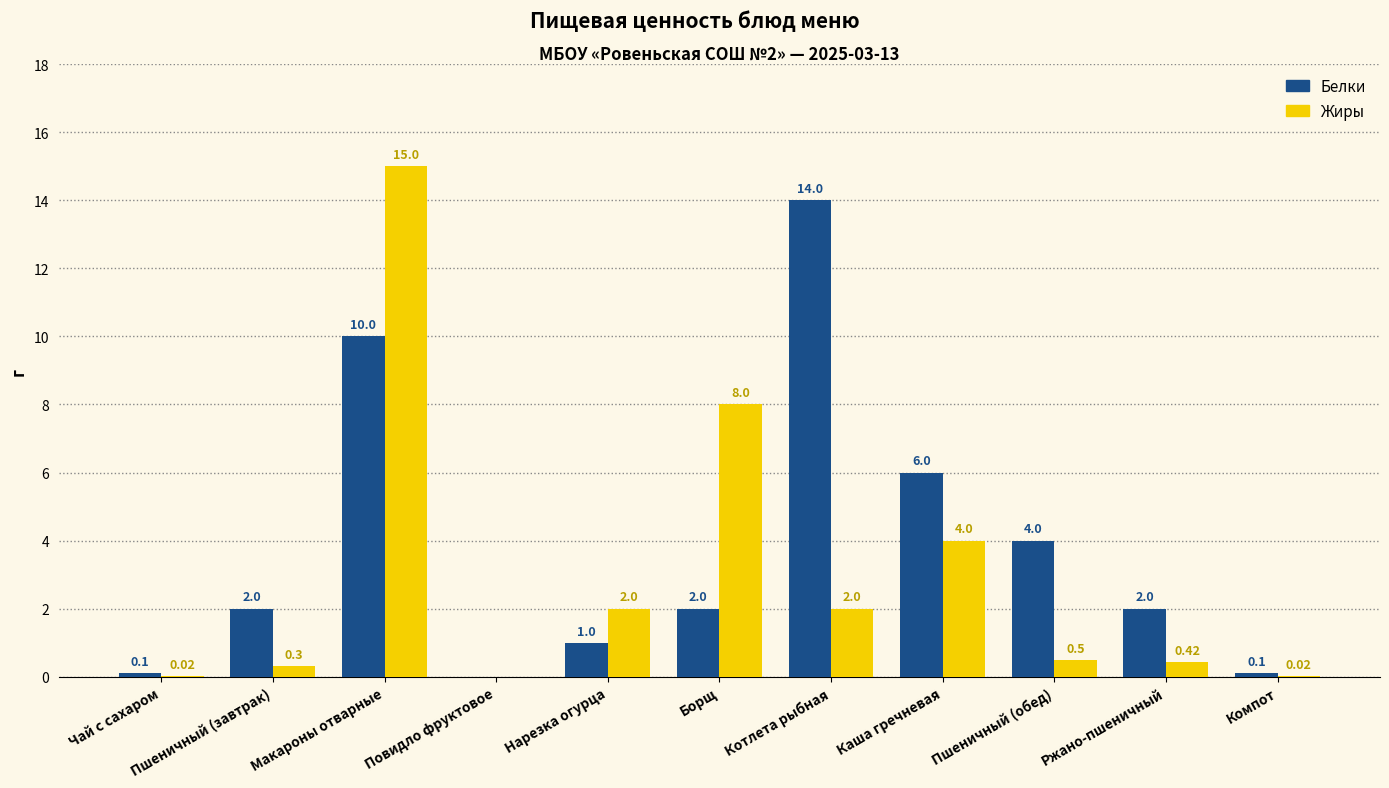

How many groups of bars are there?

11